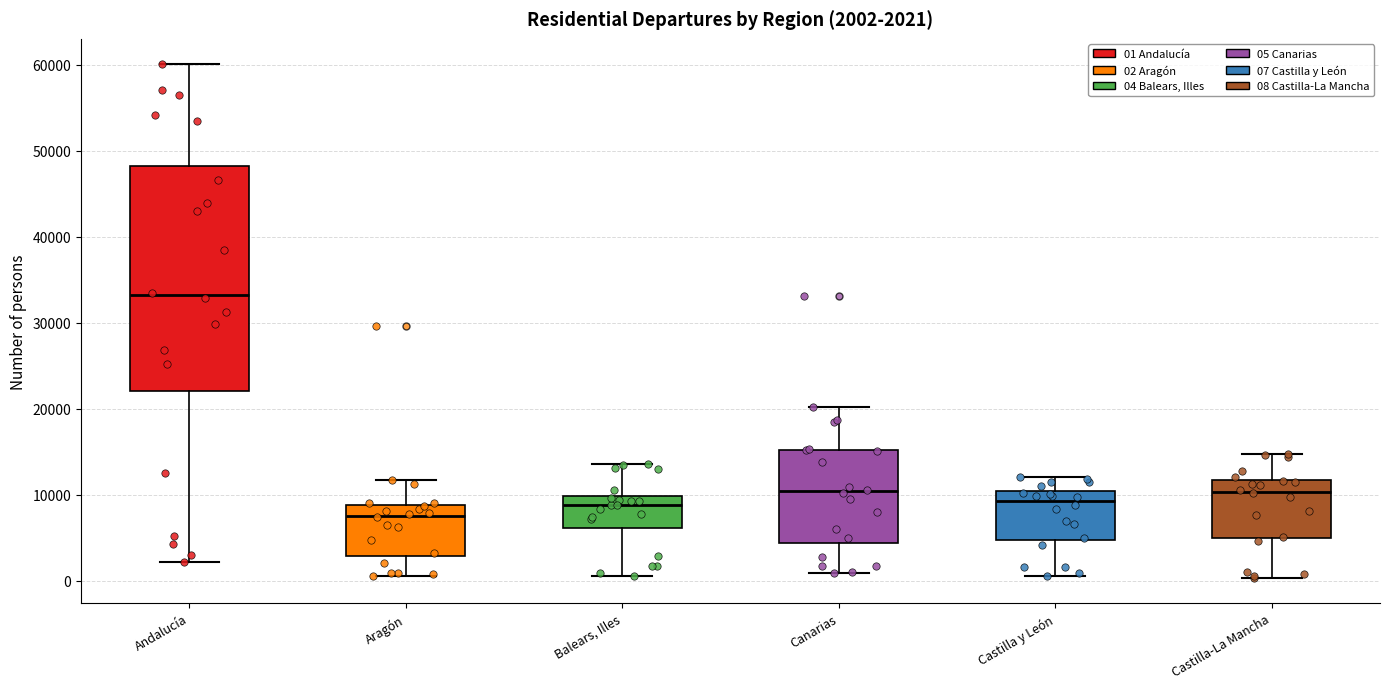

Comparing the boxes themselves (not the whiskers), which one is the tallest?

Andalucía